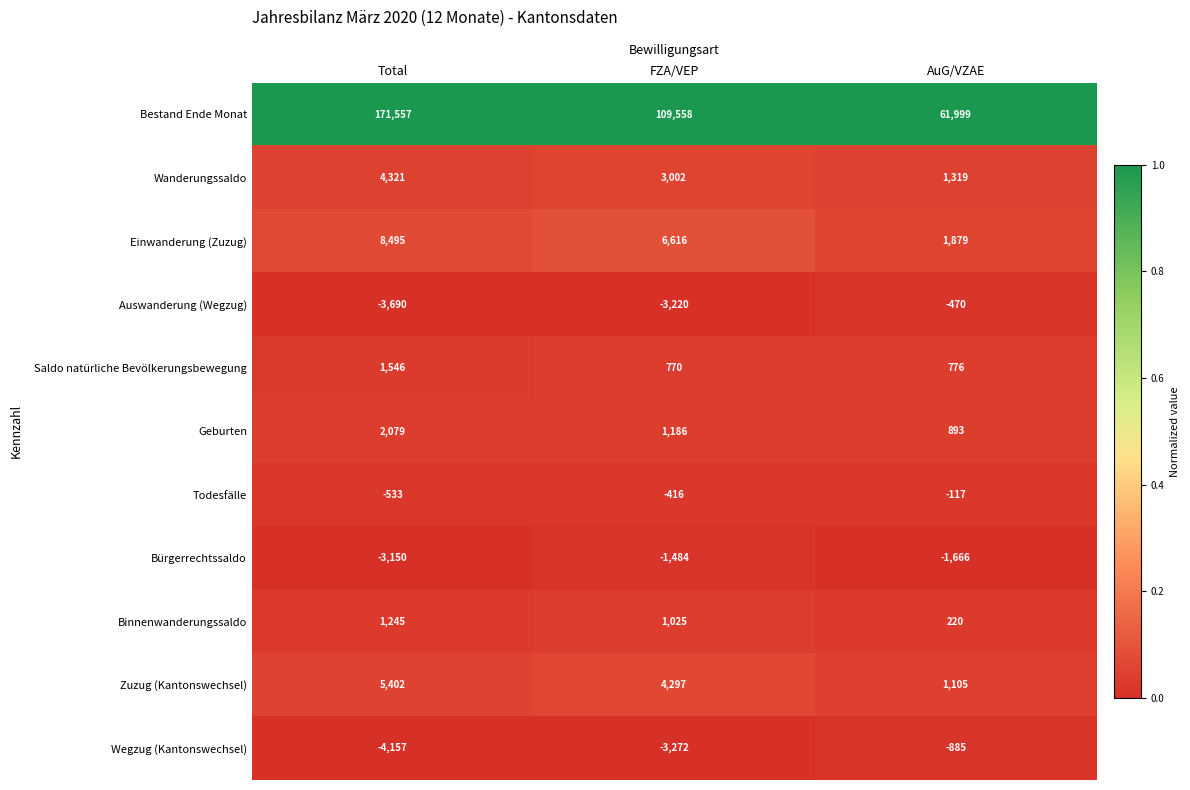

At which category is the sum across all series the highest?

Total